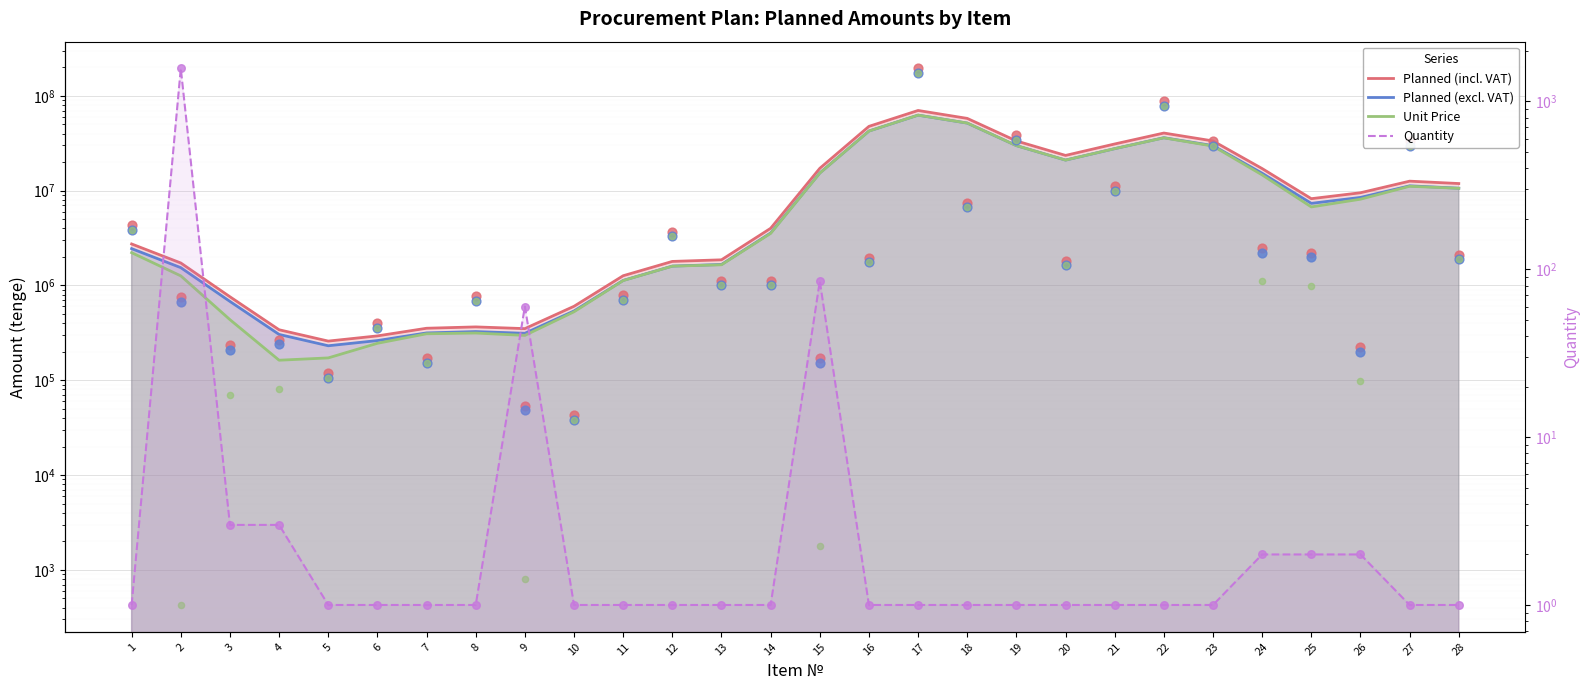

Which series has the largest total across all categories?

Planned (incl. VAT)